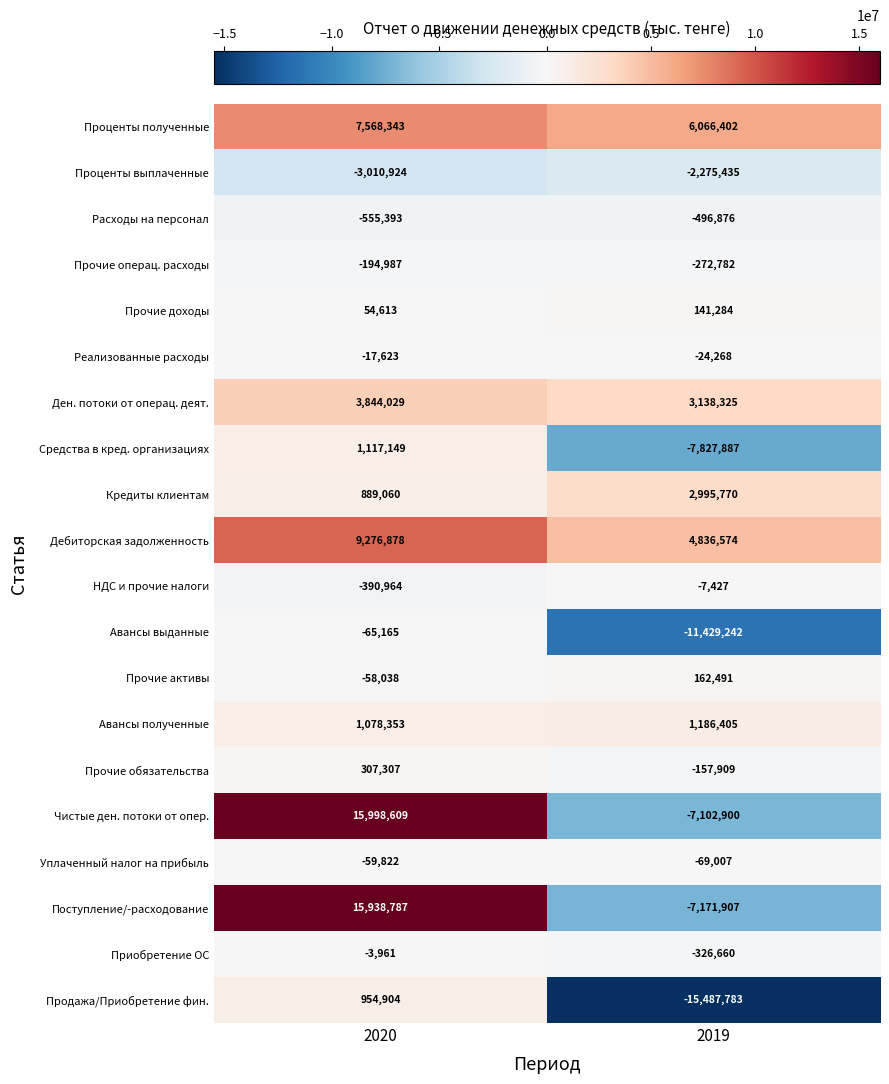

What is the smallest value displayed?

-15487783